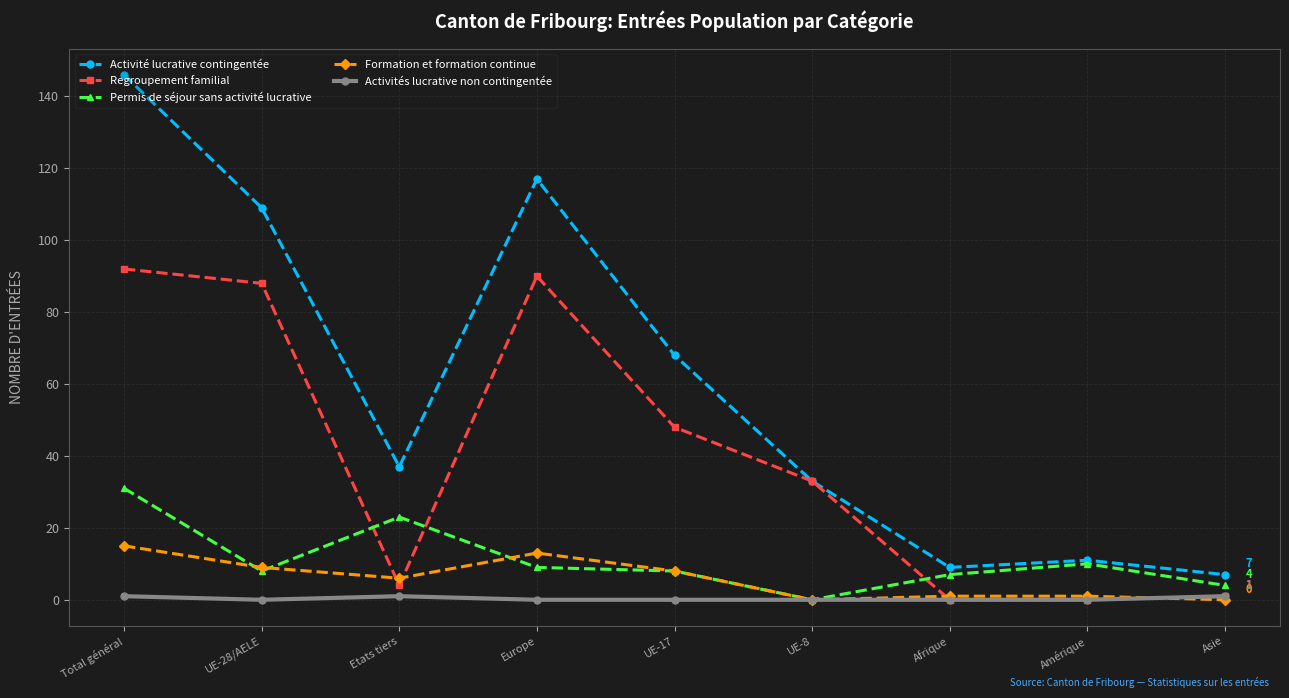

The Formation et formation continue series shows 9 at UE-8. True or false?

False